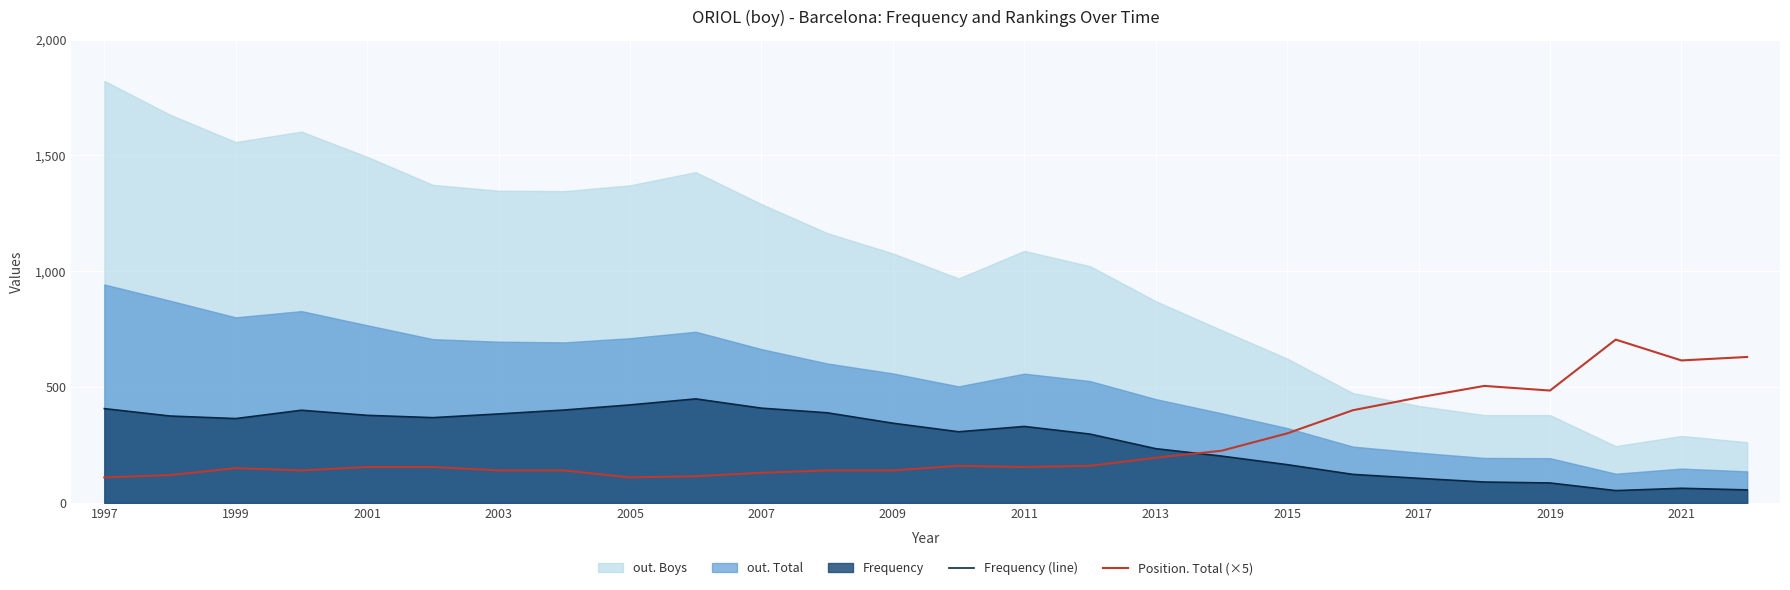

Is it true that Frequency (line) equals 234 at 2013?

True